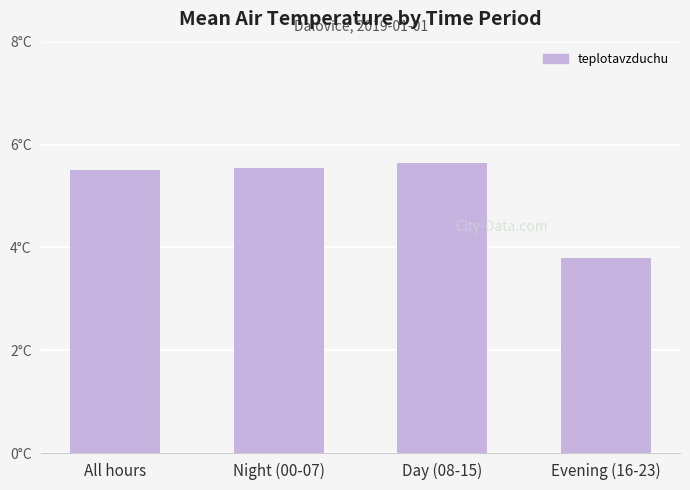

Are the bars horizontal?

No